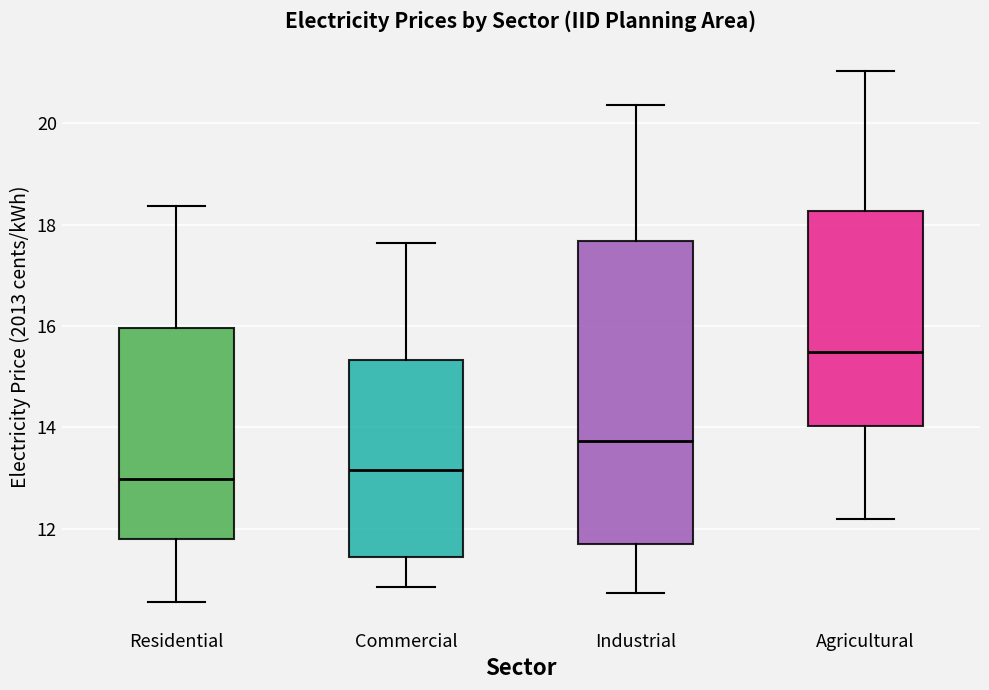

Comparing the boxes themselves (not the whiskers), which one is the tallest?

Industrial